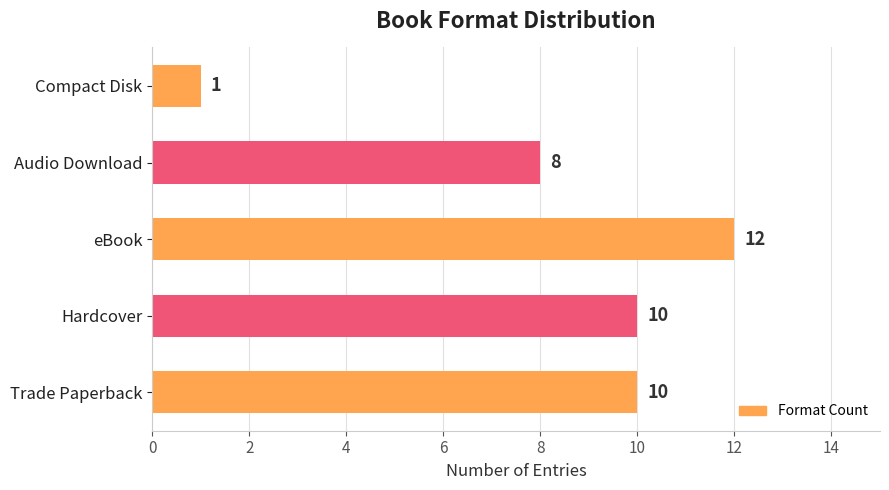

Which category has the lowest value across all series?

Compact Disk